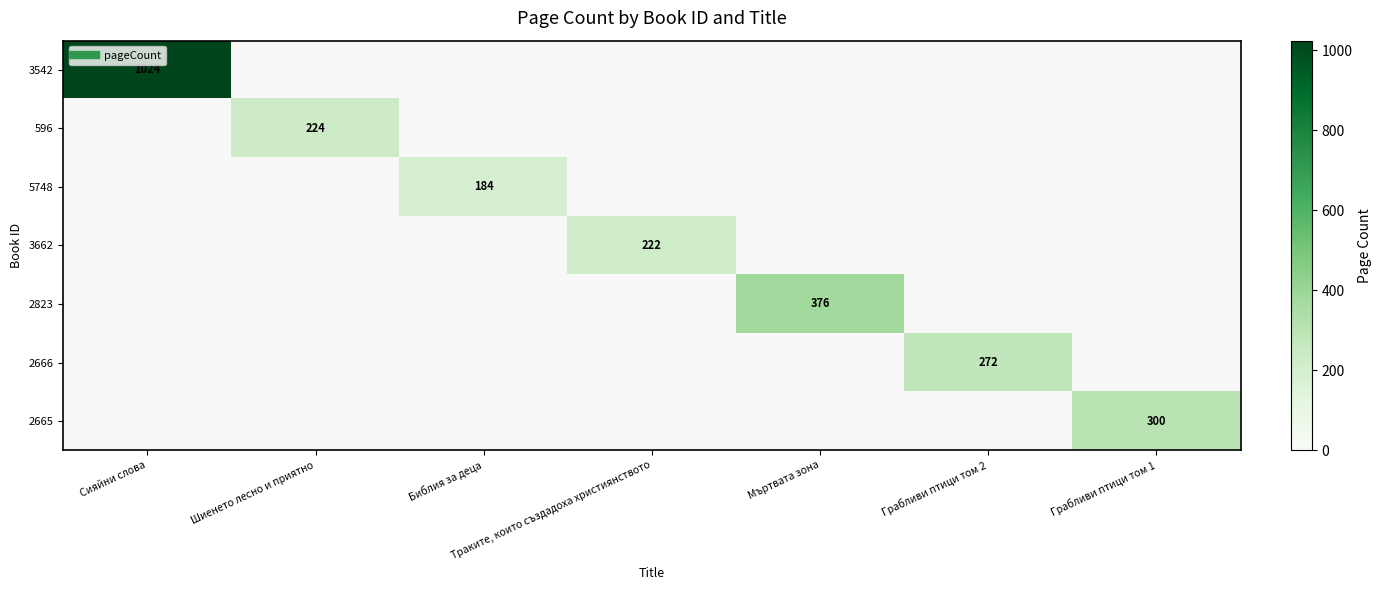

What is the approximate value of 3662 at Траките, които създадоха християнството?

222.0